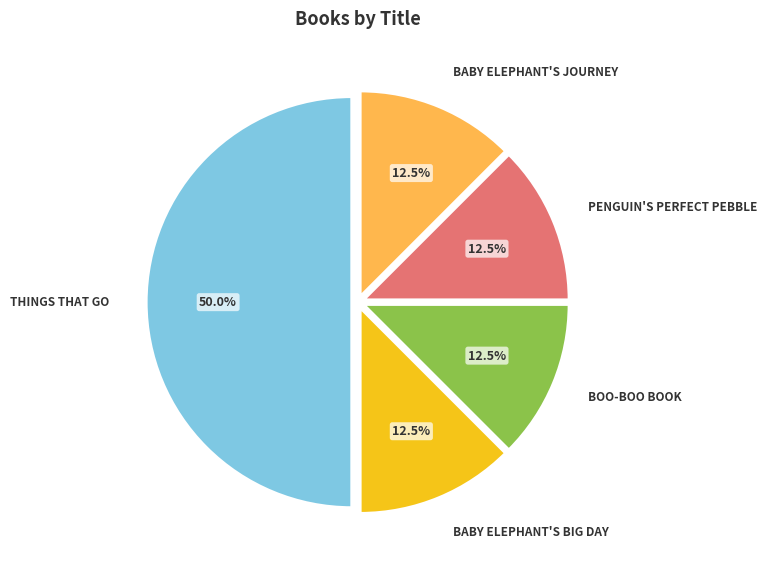

How many slices are in this pie chart?

5